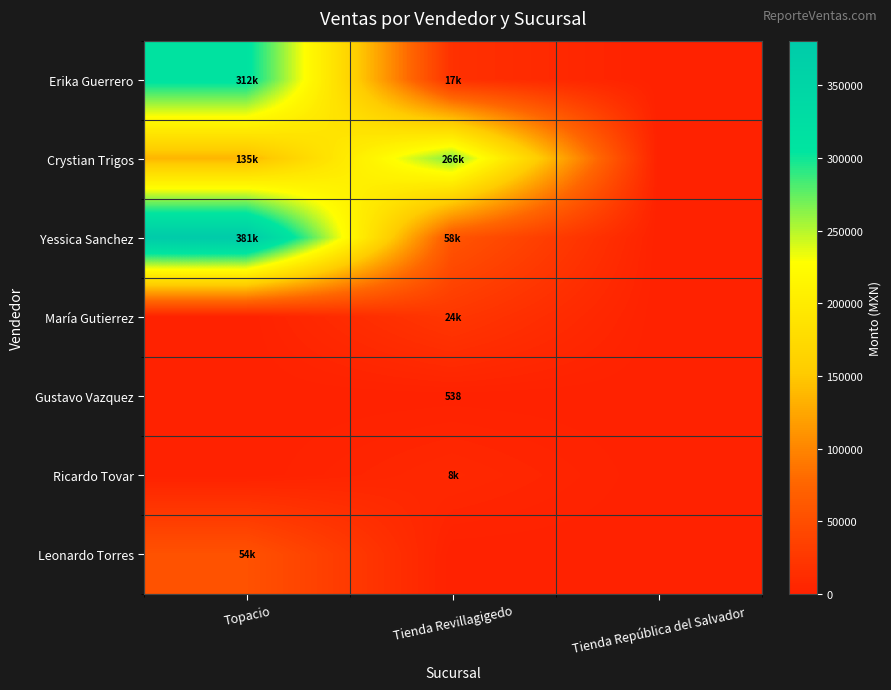

Rank the series at Topacio from highest to lowest value.

Yessica Sanchez, Erika Guerrero, Crystian Trigos, Leonardo Torres, María Gutierrez, Gustavo Vazquez, Ricardo Tovar